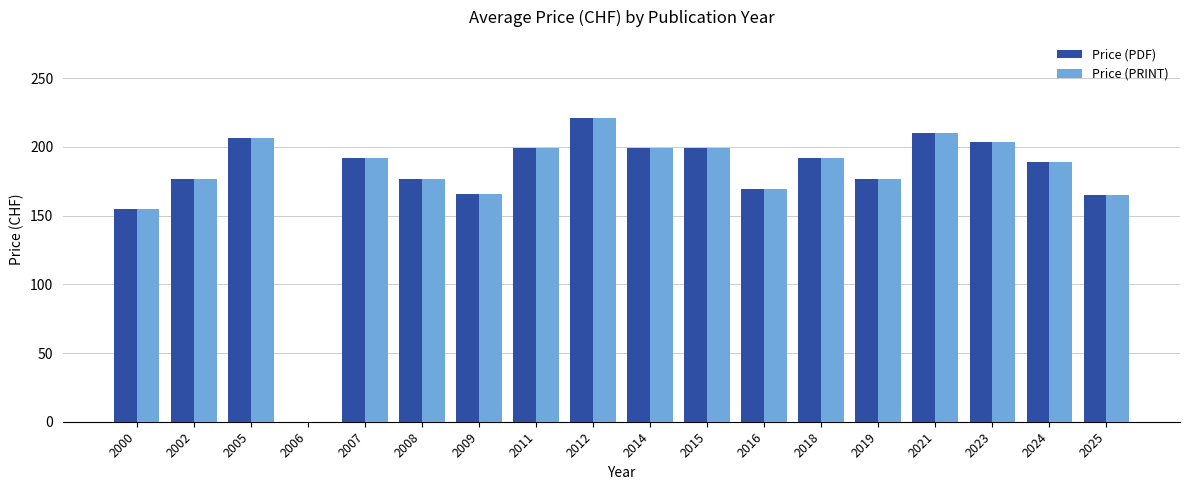

The Price (PDF) series shows 289.4 at 2025. True or false?

False